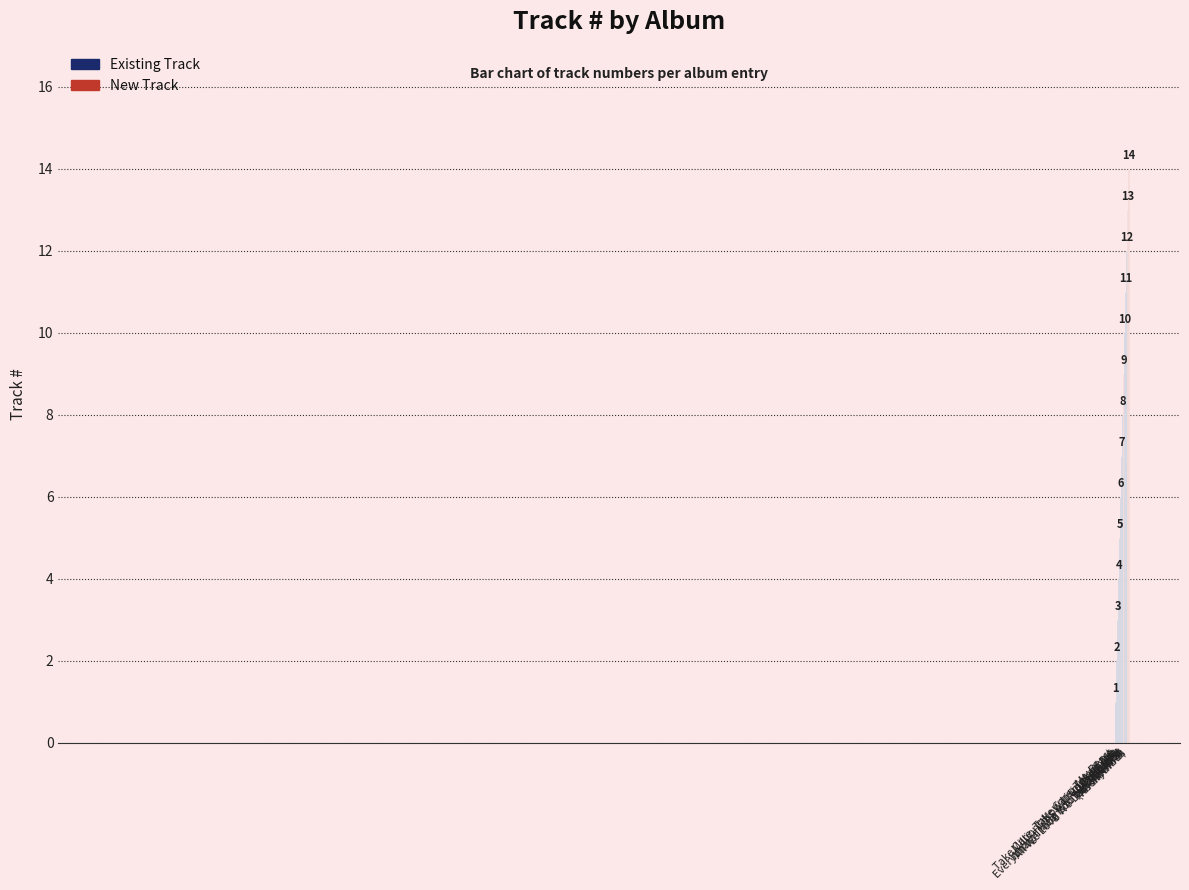

What is the difference between the second highest and second lowest values?

11